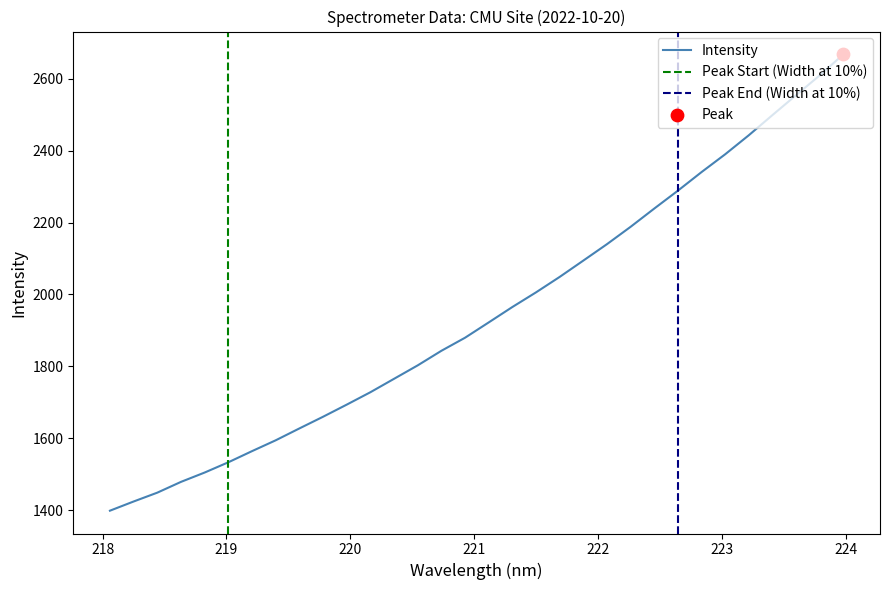

What is the ratio of the value at 218.442 to the value at 221.8812?

0.7